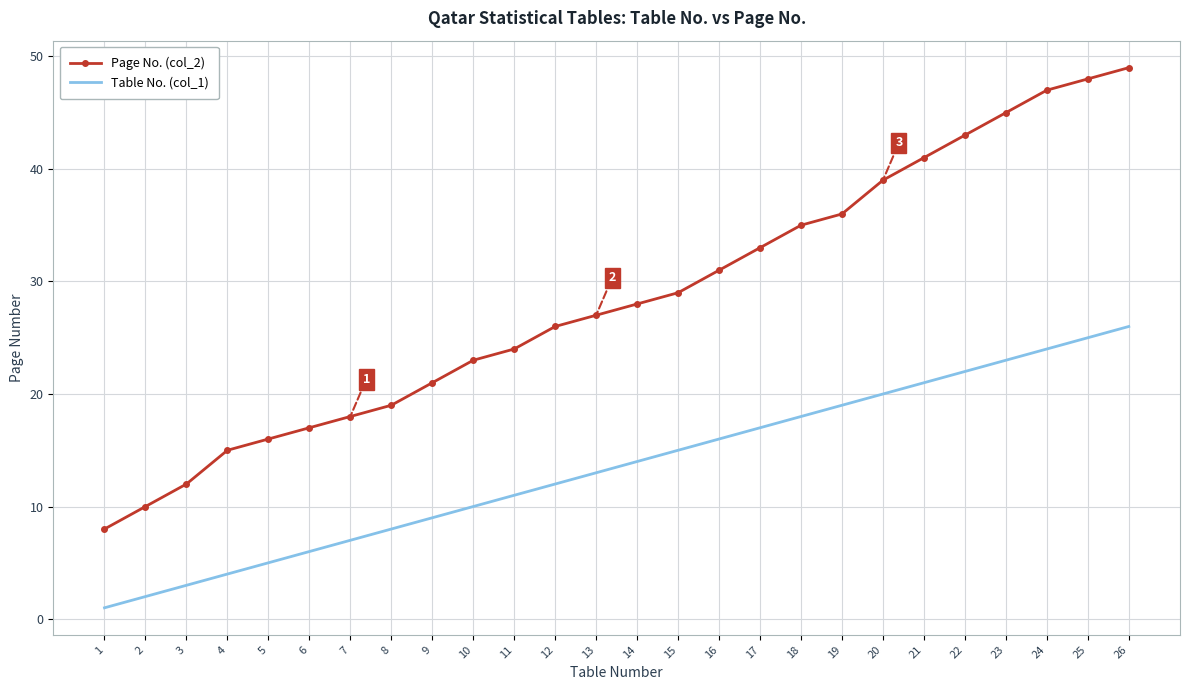

True or false: Table No. (col_1) and Page No. (col_2) intersect in this chart.

False